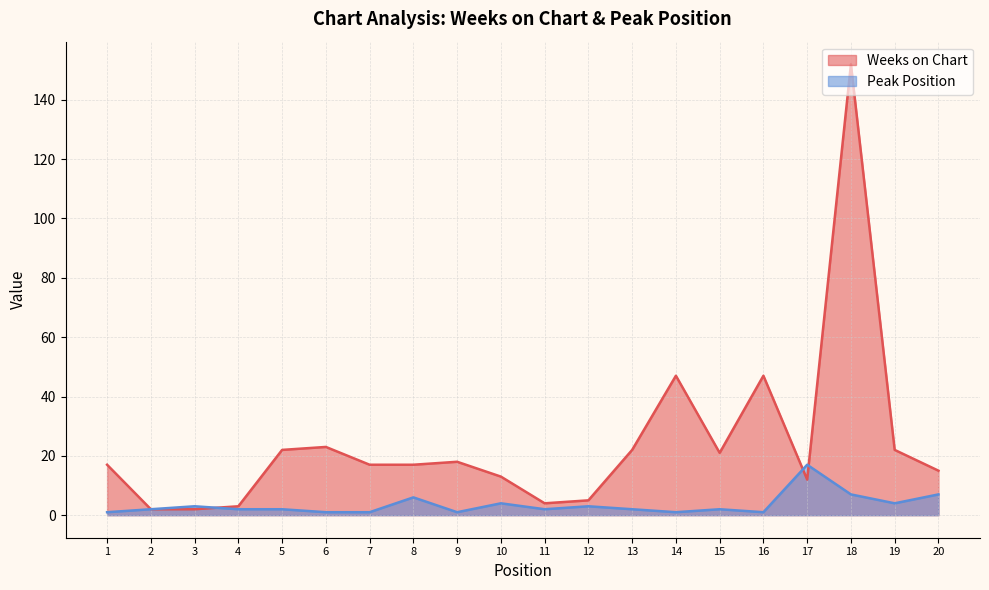

What is the maximum value for Peak Position?

17